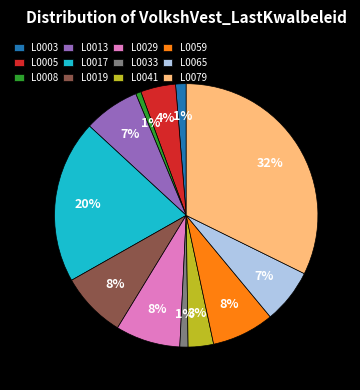

Approximately how many times larger is the value at L0008 compared to L0005?

0.2